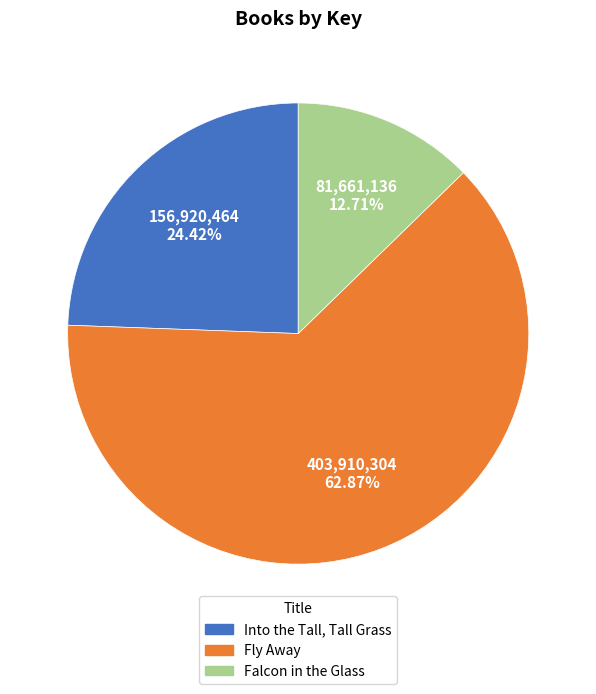

Count the number of slices in the pie.

3